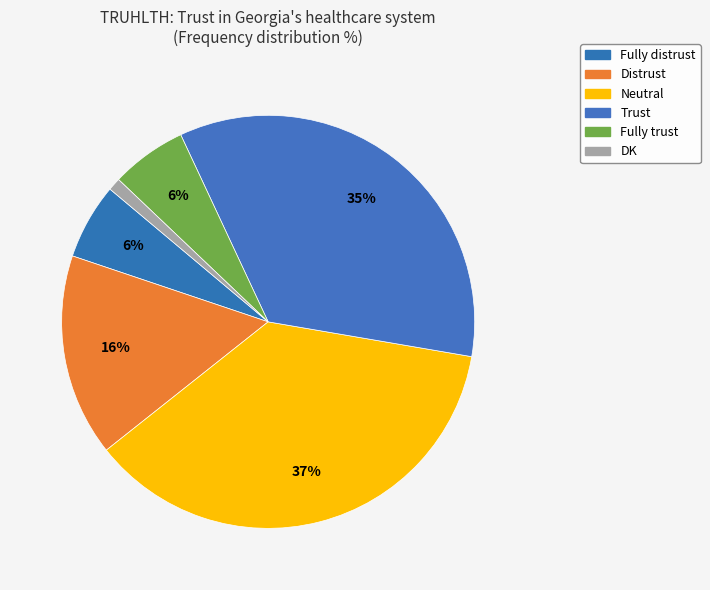

Which slice is the largest?

Neutral